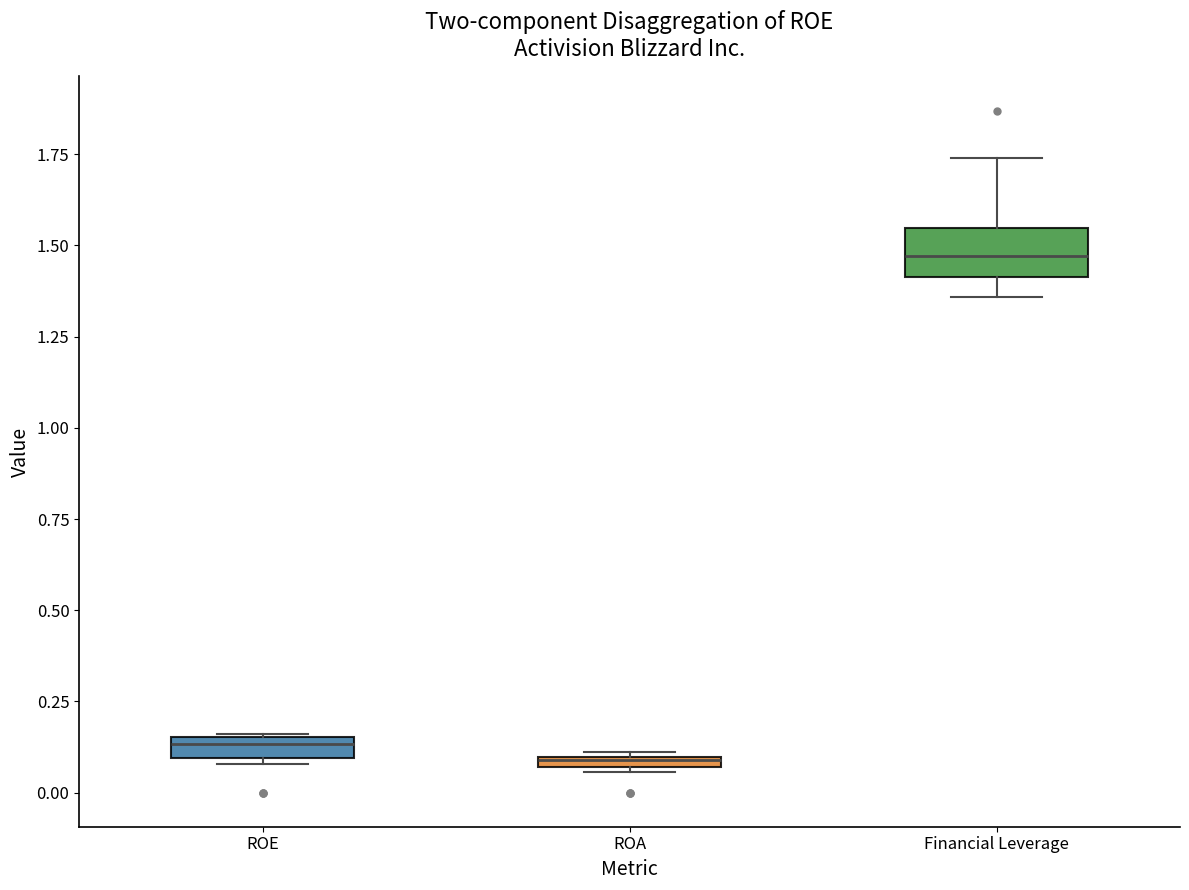

Where is the lower edge of the box for ROA on the y-axis? The values are not printed on the chart, so give them approximately, as read against the axis.

0.05